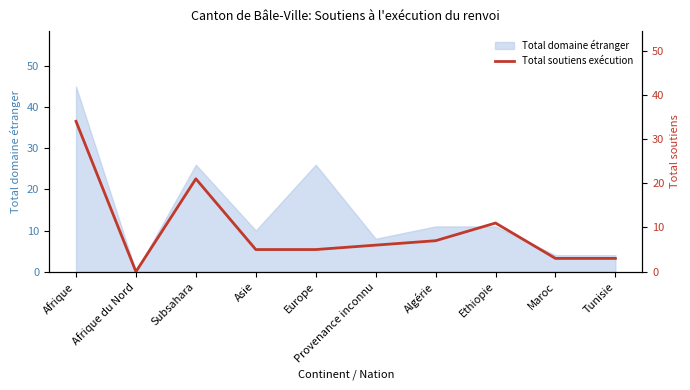

What is the average value?

10